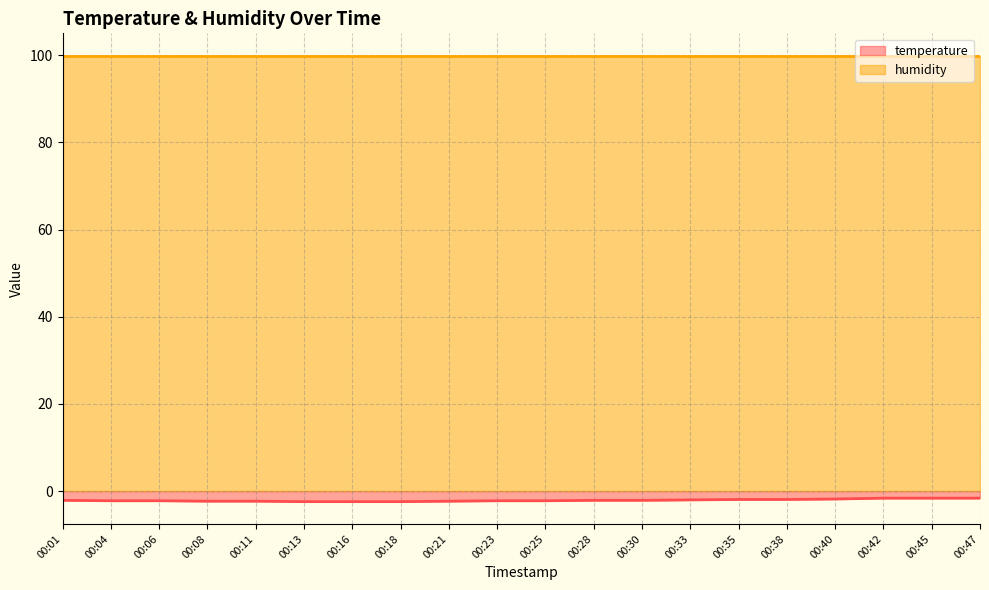

At which label is the value closest to -2?

00:33